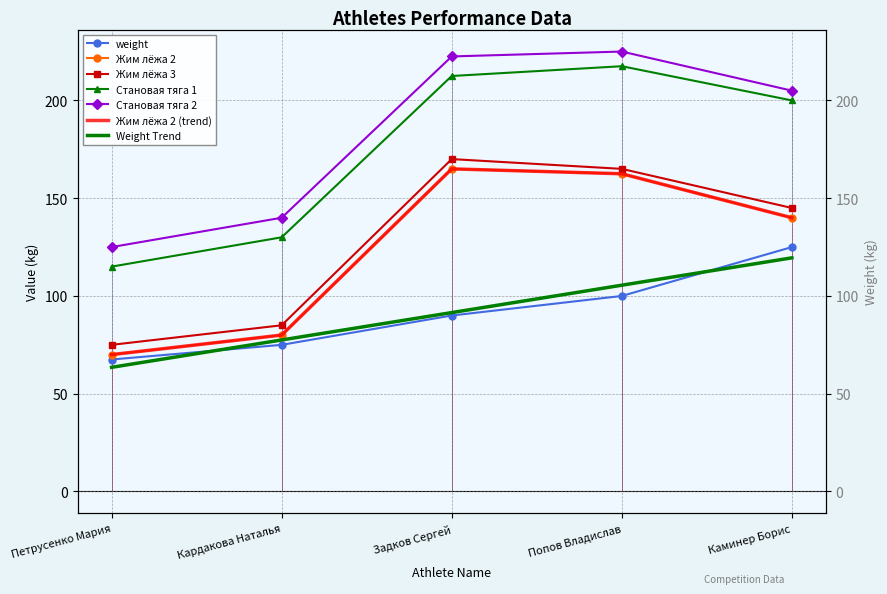

How many data points in weight are above 90?

2